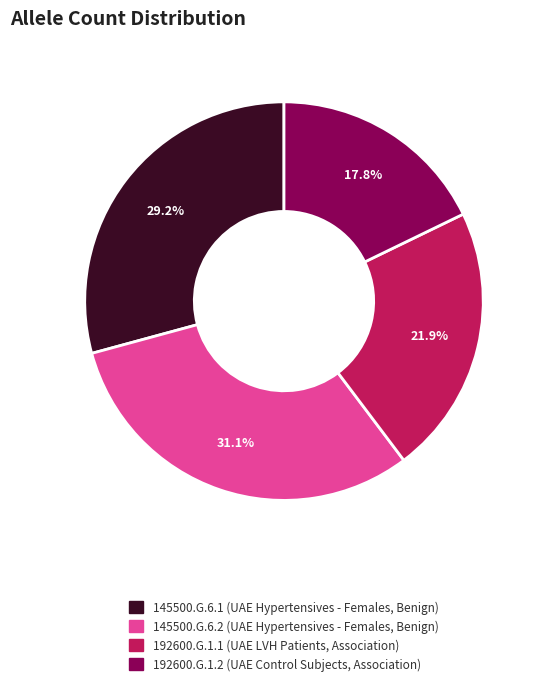

Is it true that 192600.G.1.2 is 18% of the pie?

True